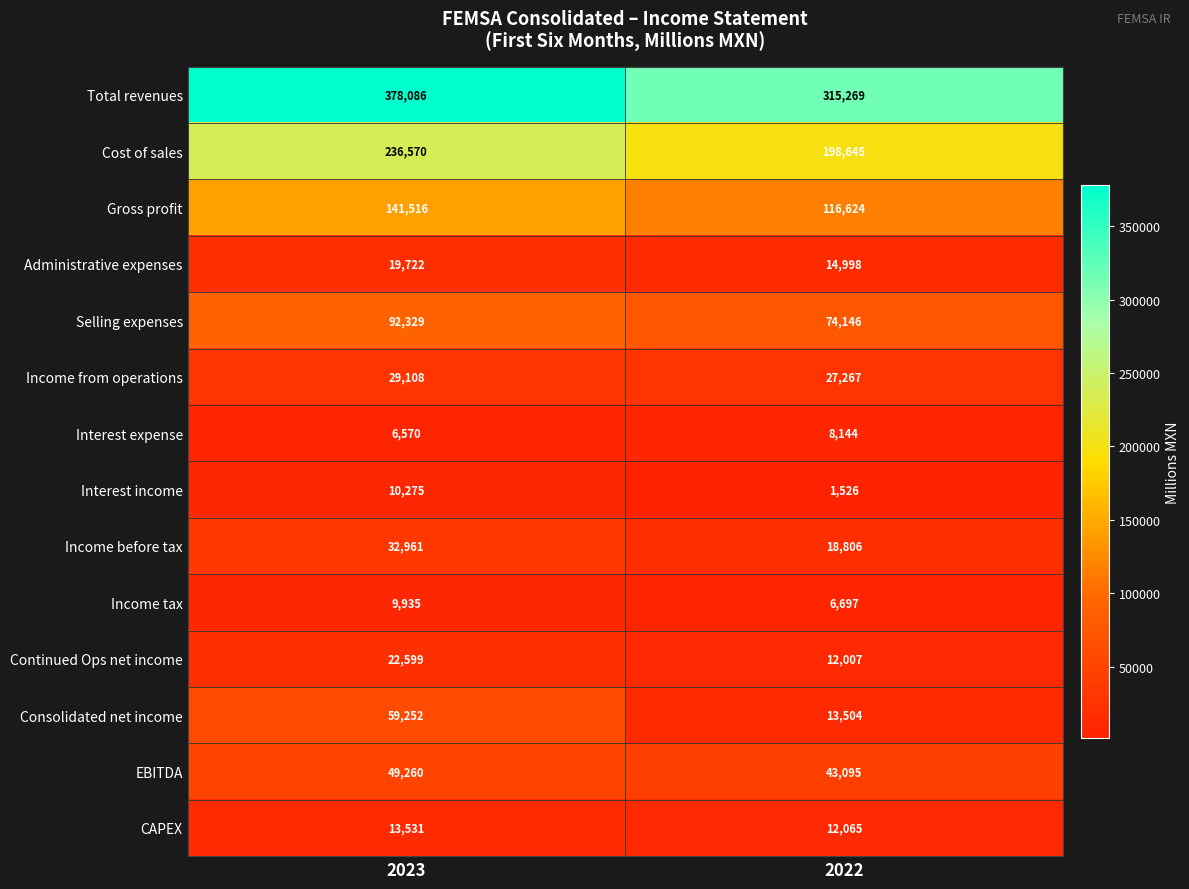

True or false: Interest expense has a value of 8144 at 2022.

True